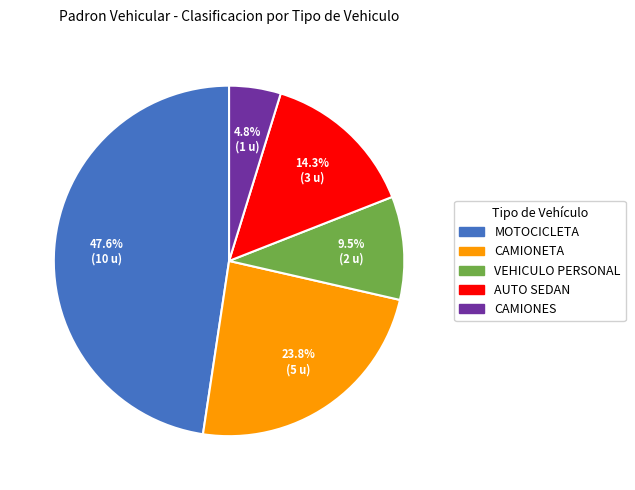

Which slice is the smallest?

CAMIONES